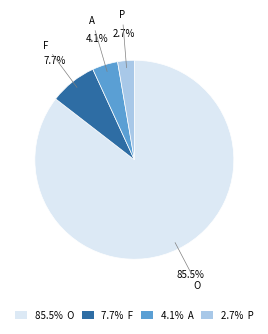

How many slices are in this pie chart?

4